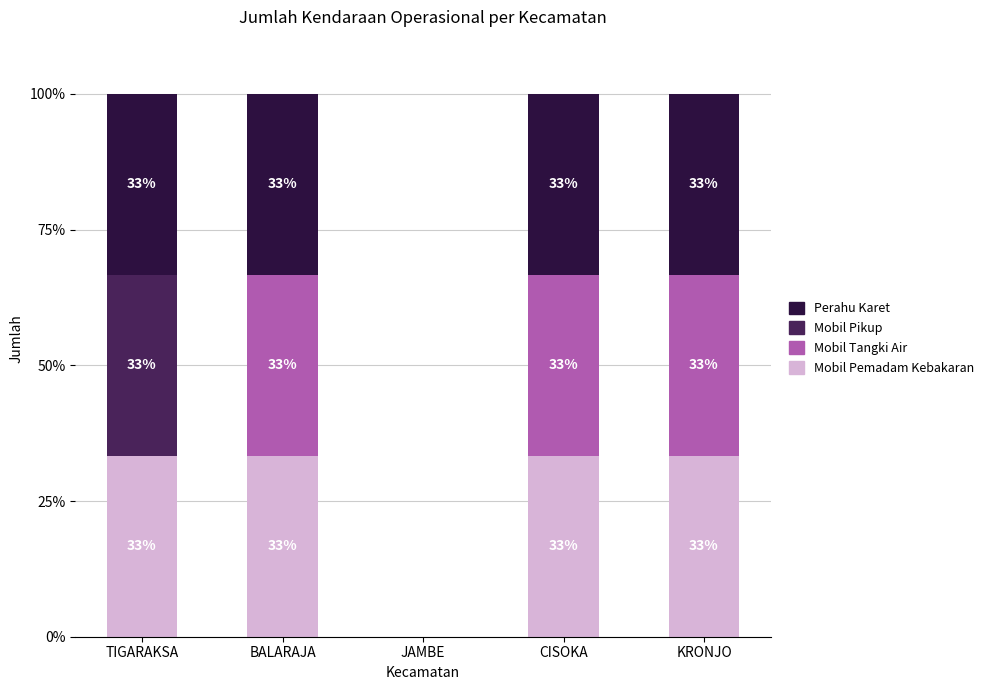

Is it true that PERAHU_KARET equals 0.0 at JAMBE?

True